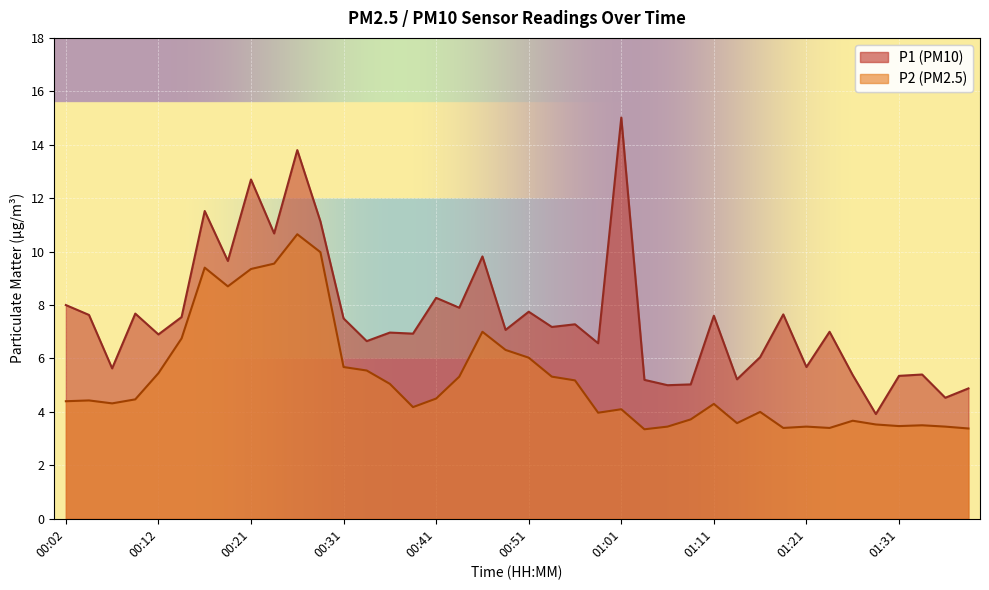

True or false: P2 and P1 cross at least once.

False